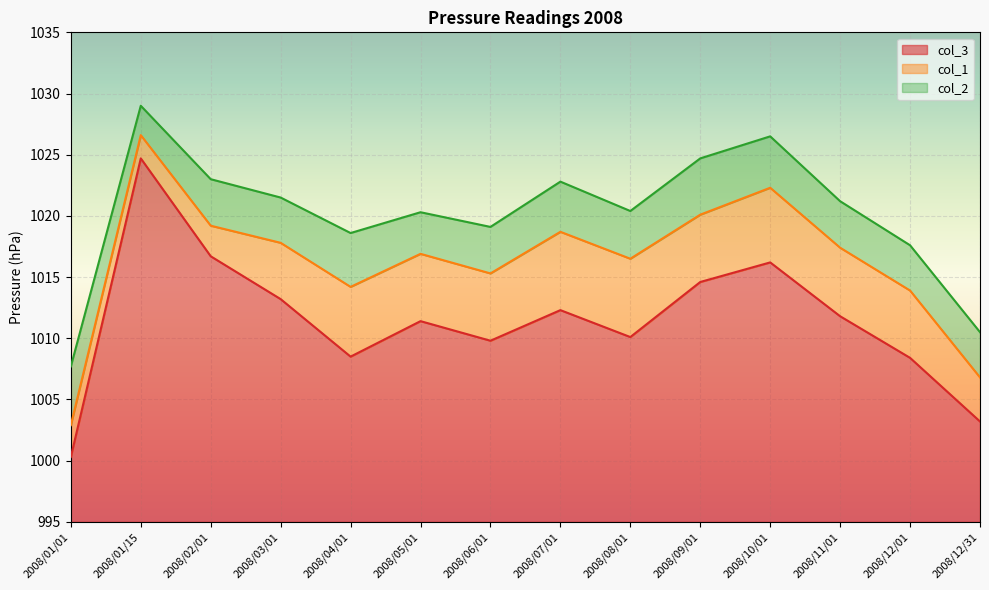

What is the minimum value shown in the chart?

1000.3